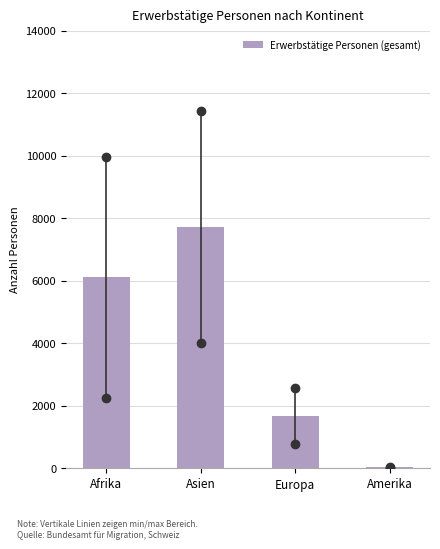

Reading left to right, what are all the values shown in this chart?

Afrika=6103	Asien=7707	Europa=1685	Amerika=33